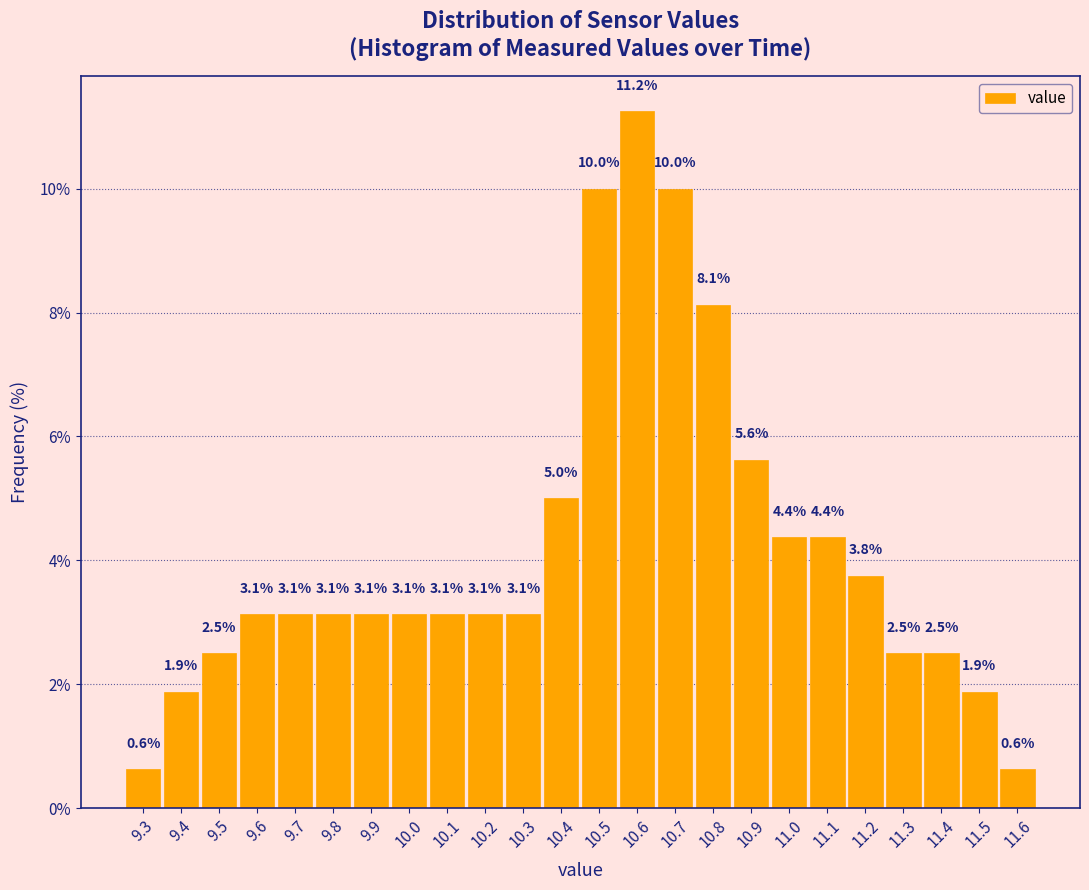

What is the height of the bar covering 9.85 to 9.95 on the x-axis?

3.1